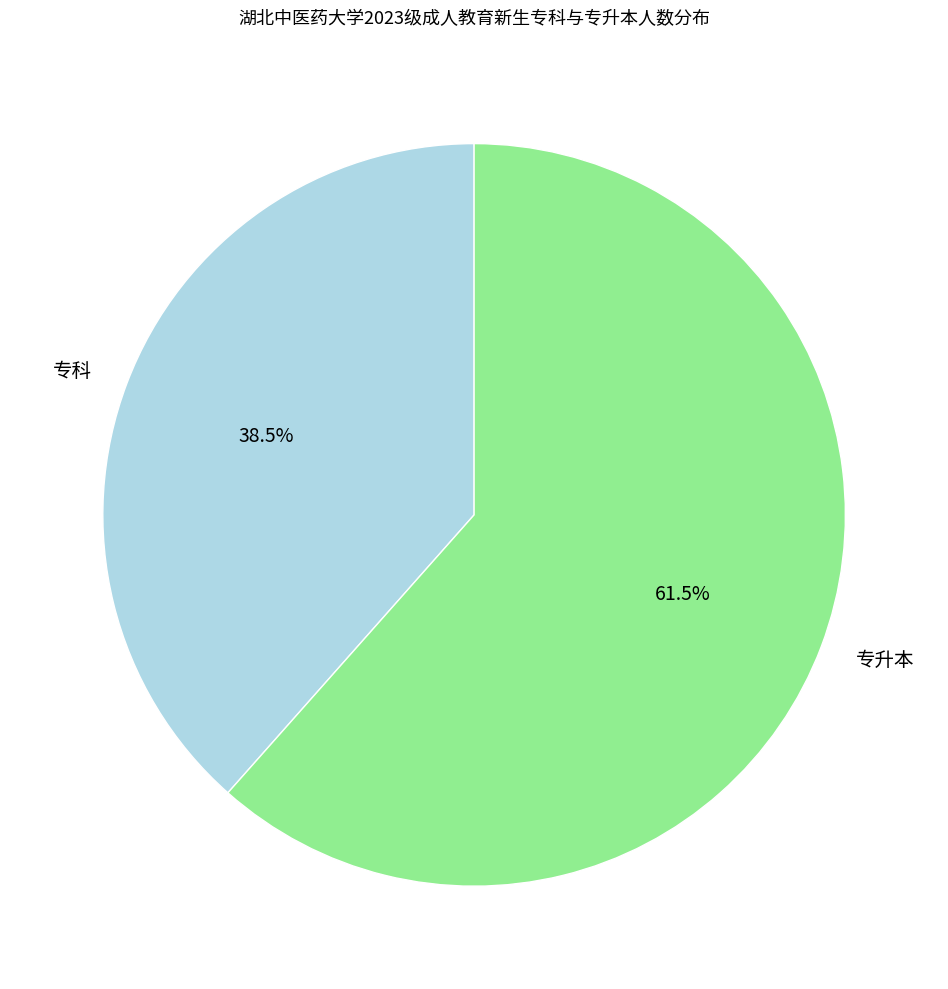

To the nearest percent, what is the difference between the 专升本 and 专科 slice percentages?

23%